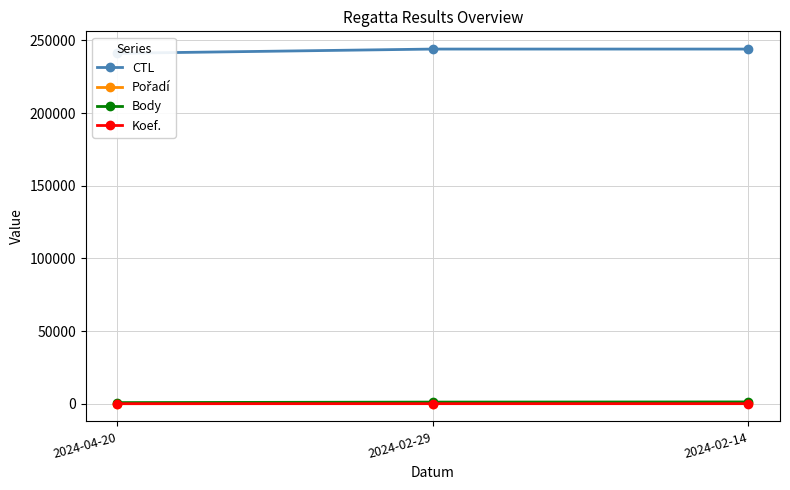

Is it true that Body equals 740 at 2024-04-20?

True